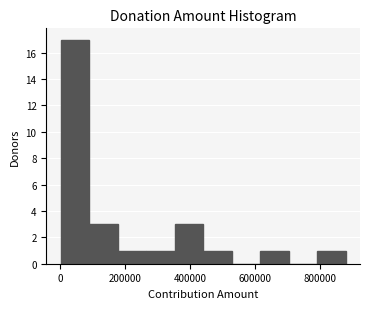

Over which range of the x-axis is the bar tallest?

0 to 80000